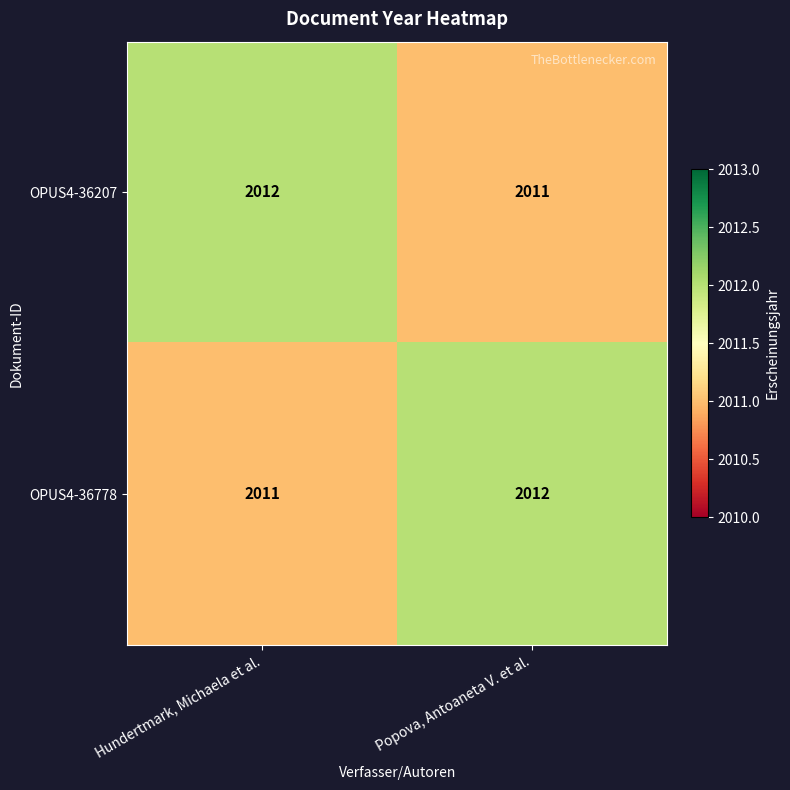

What is the total value across all series at Popova, Antoaneta V. et al.?

4023